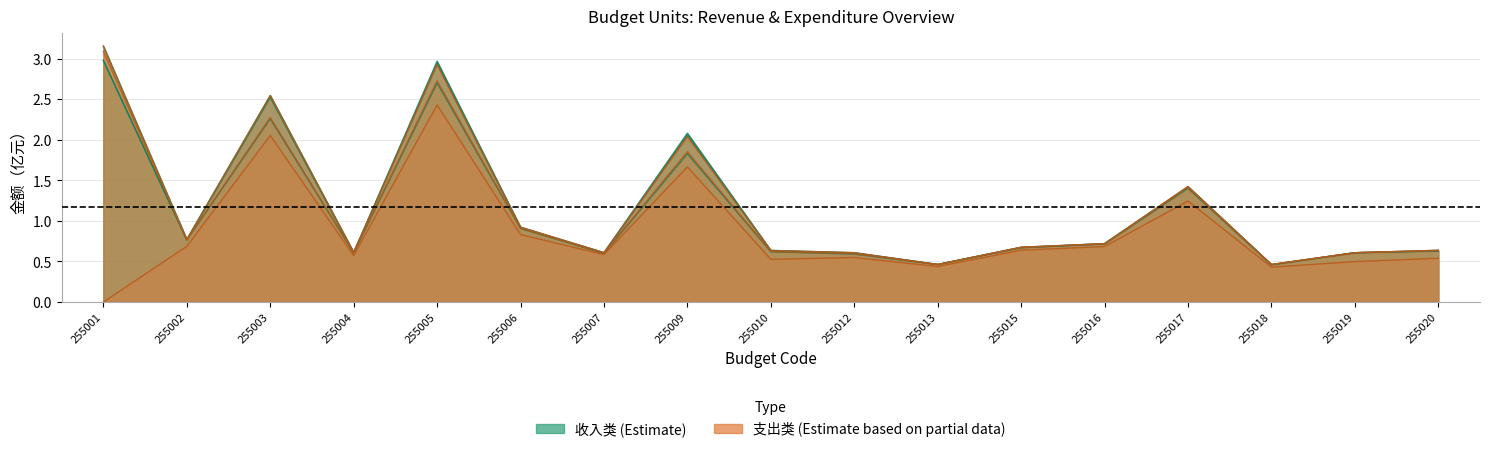

Where is 本年支出合计 nearest to the value 1?

255006